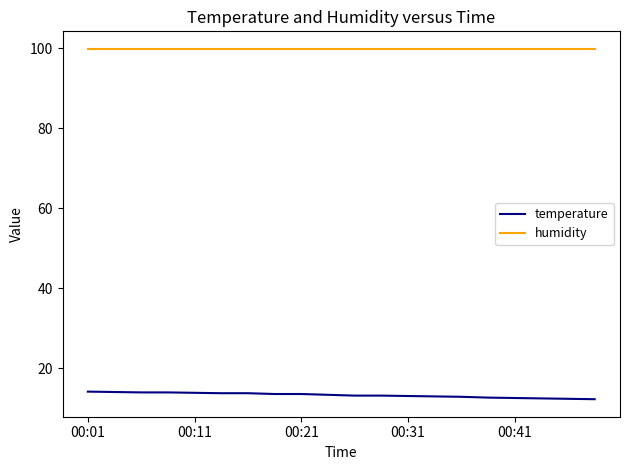

Which series has the largest total across all categories?

humidity